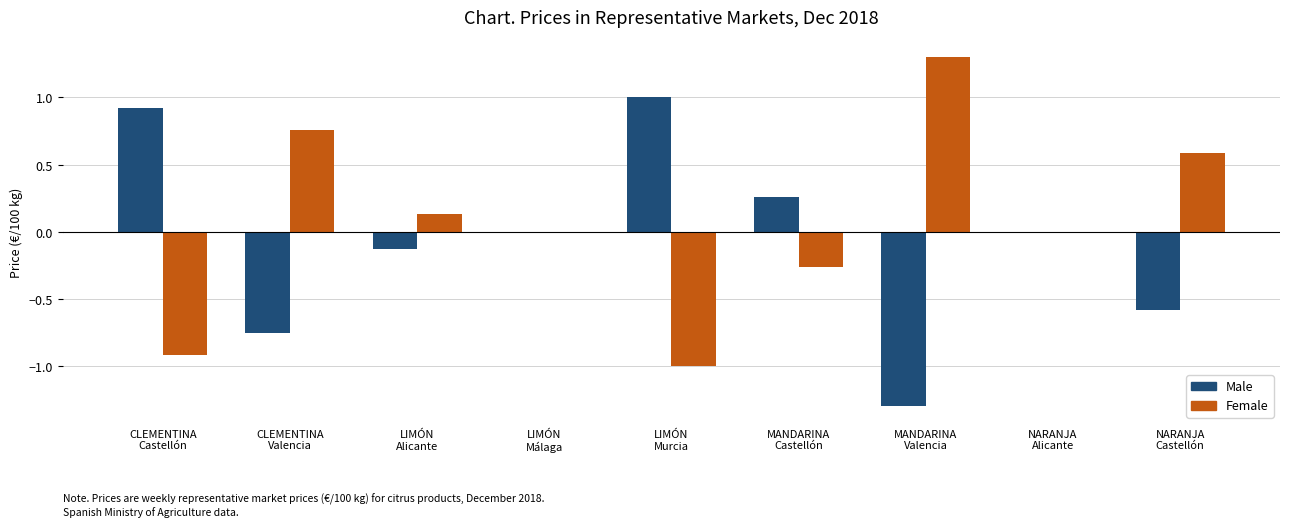

What is the sum of all Male values?

-0.6